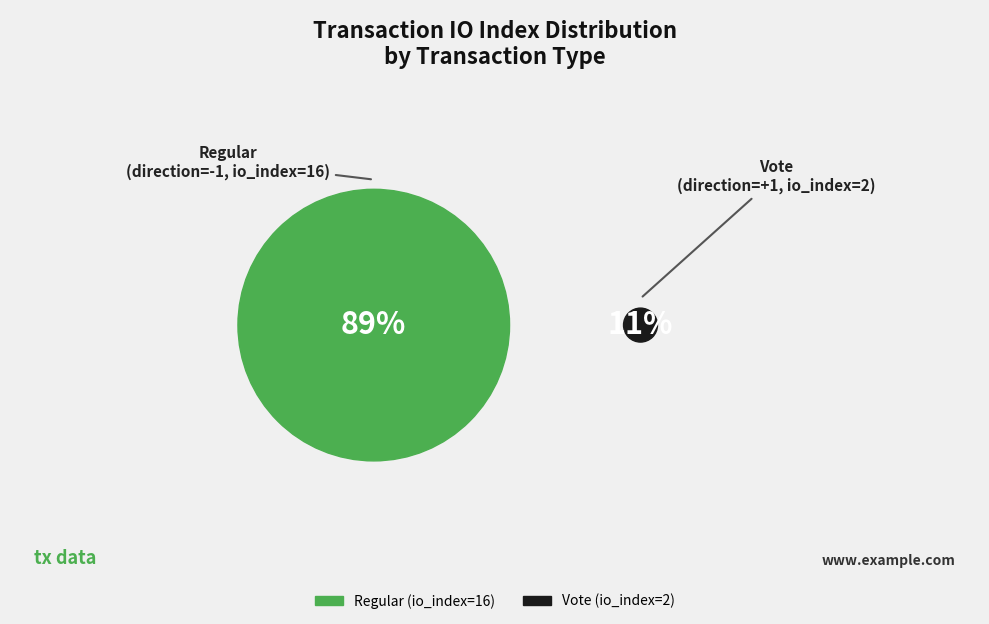

Do Regular (io_index=16) and Vote (io_index=2) together represent more than half of the pie?

Yes